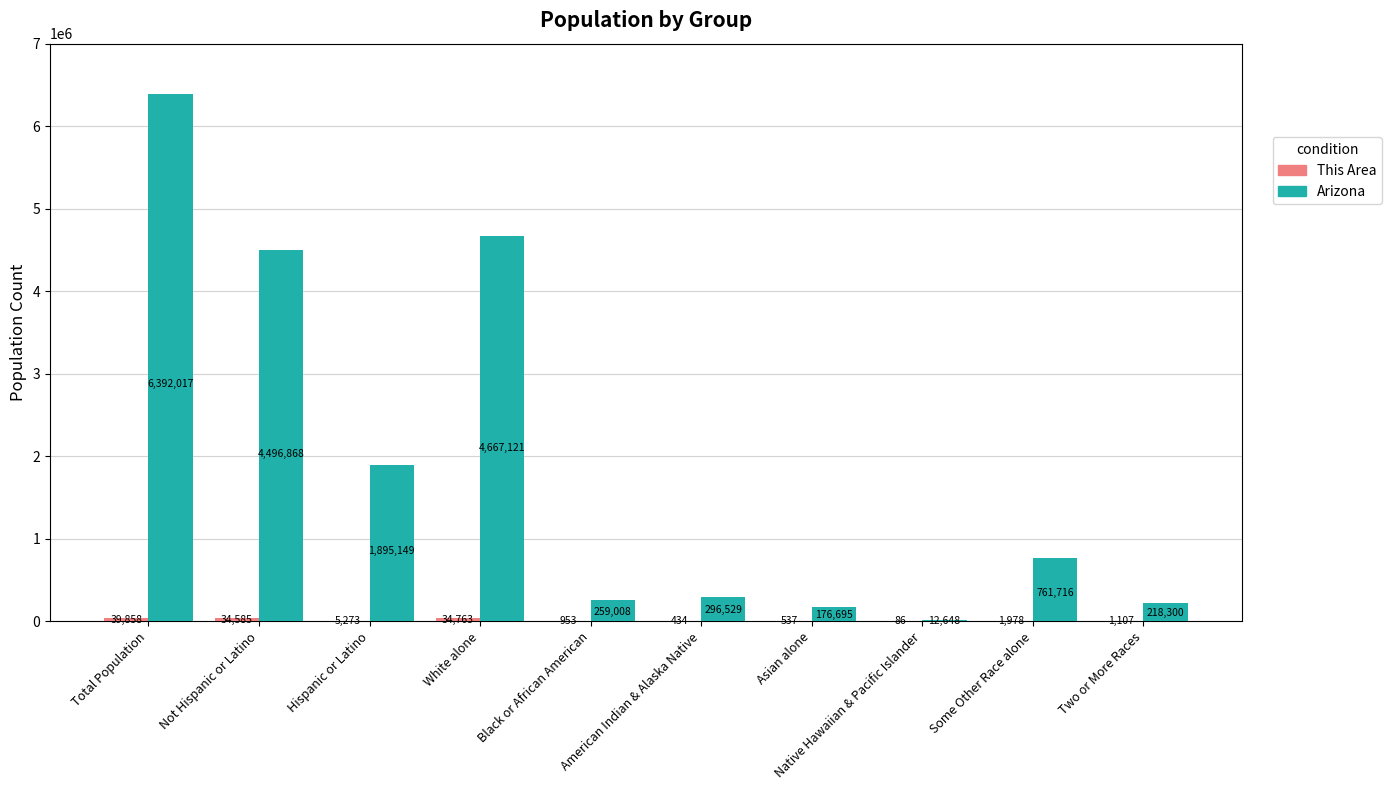

The value of Arizona at Black or African American is 259008. True or false?

True